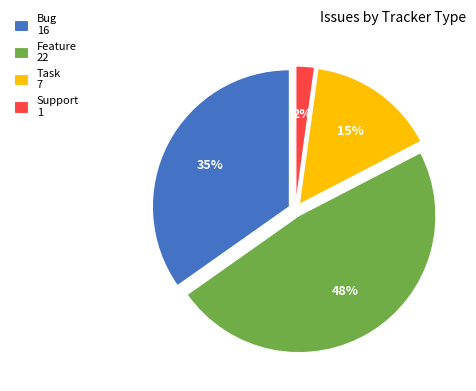

To the nearest percent, what percentage of the pie is Feature?

48%